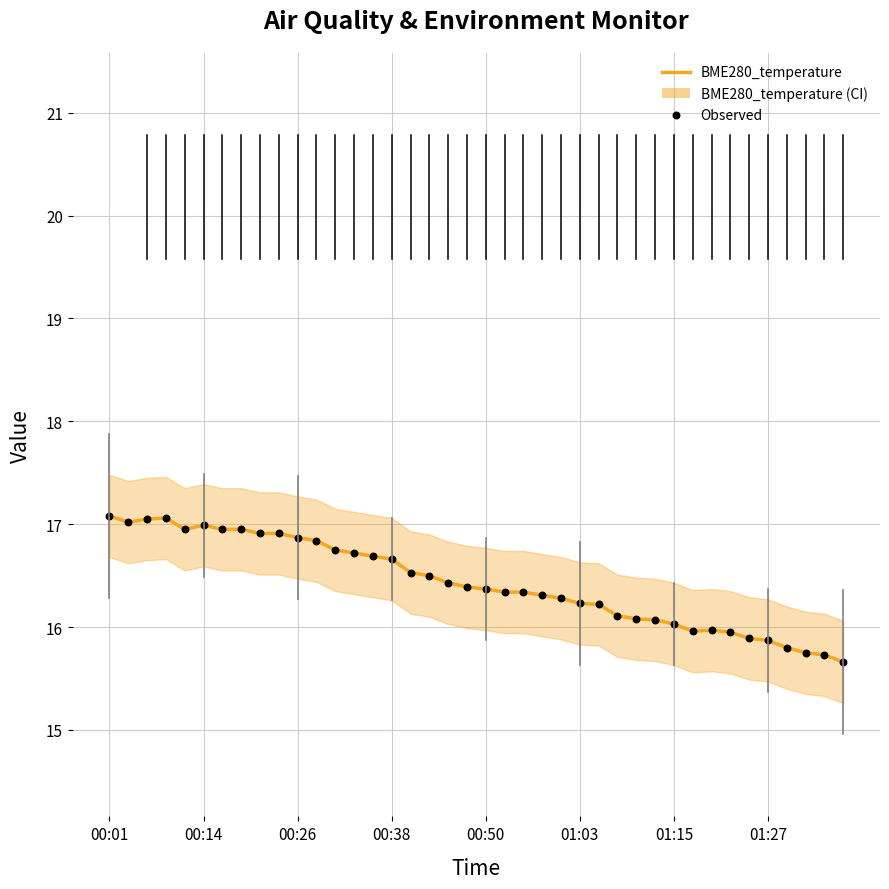

Approximately how many times larger is the value at 25 compared to 19?

1.0